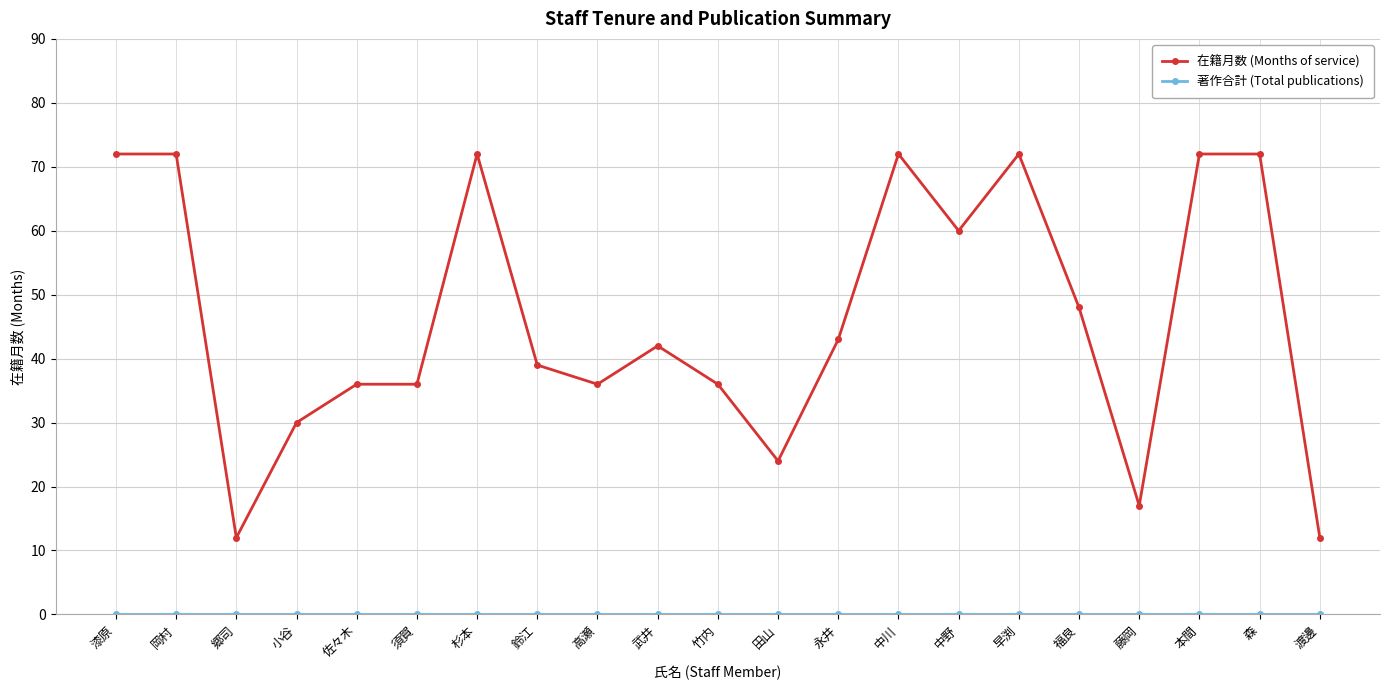

What is the total value across all series at 永井?

43